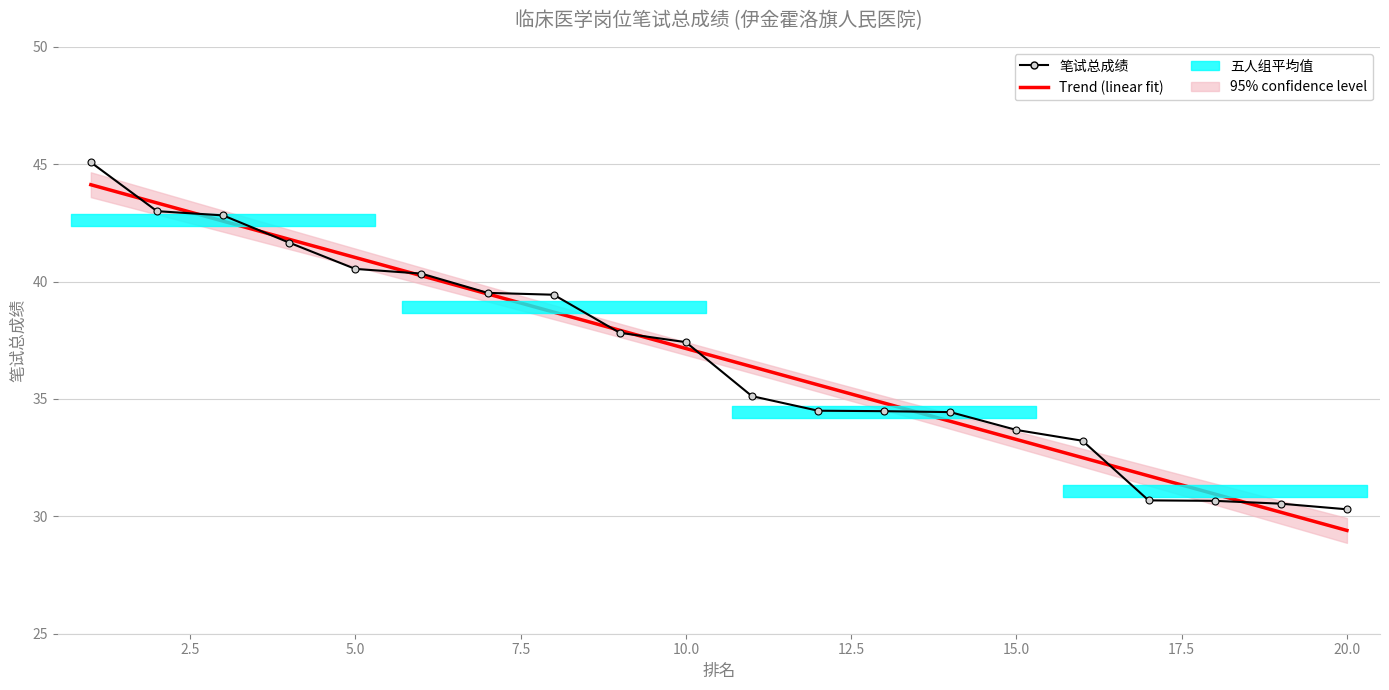

Is this an area chart (filled region under the line)?

No